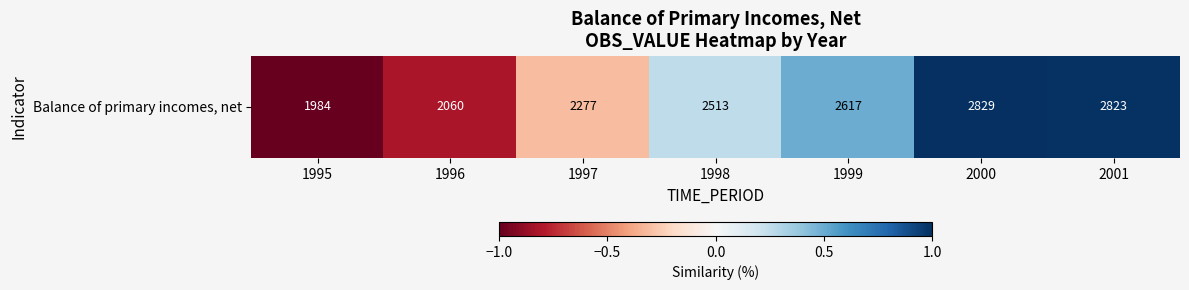

List the labels in order of value, largest first.

2000, 2001, 1999, 1998, 1997, 1996, 1995